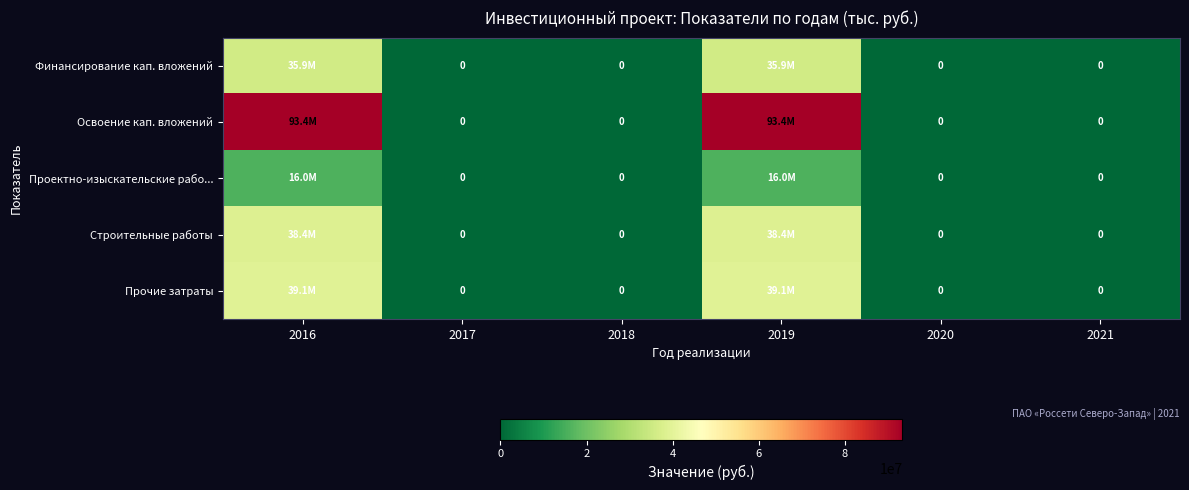

Between 2019 and 2018, which is larger?

2019